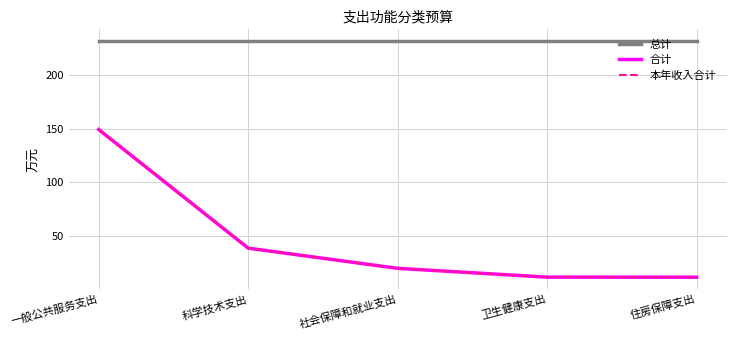

True or false: 总计 has a value of 150.1 at 科学技术支出.

False